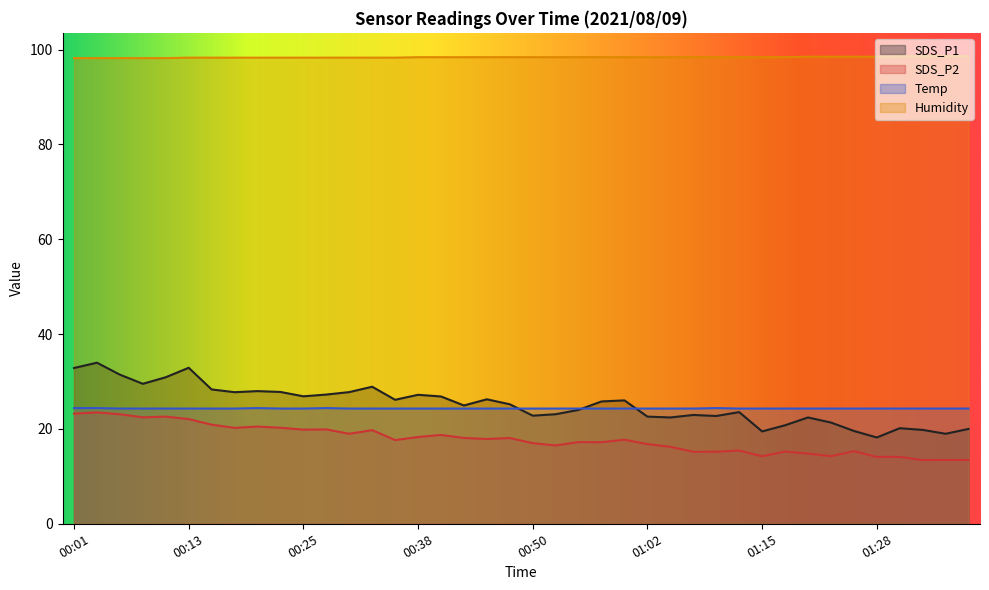

Rank the series at 01:36 from lowest to highest value.

SDS_P2, SDS_P1, Temp, Humidity